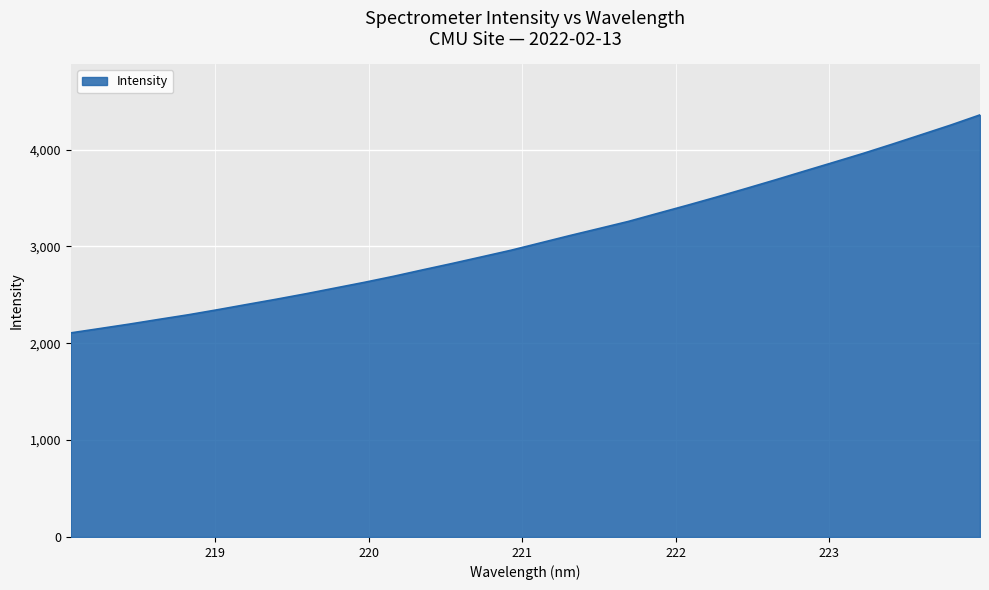

What is the maximum value shown in the chart?

4358.7